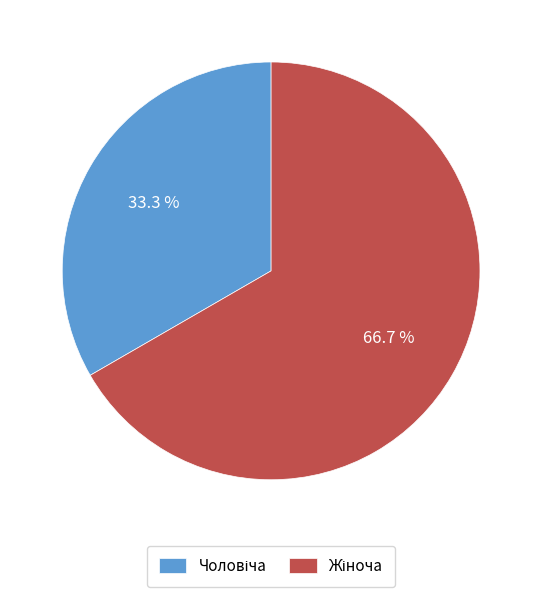

Is there a majority slice in this chart?

Yes